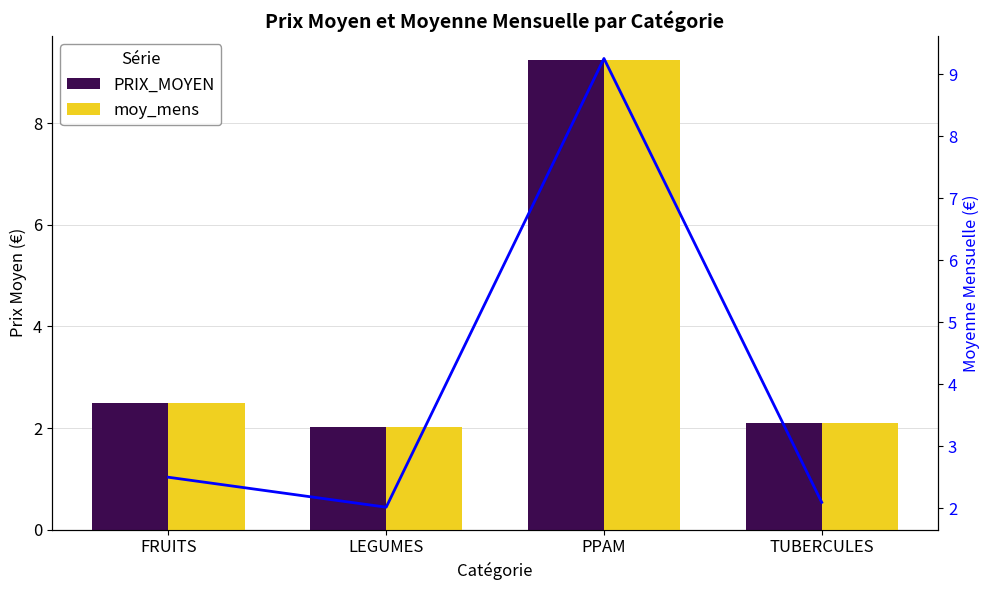

How many data points does each series have?

4